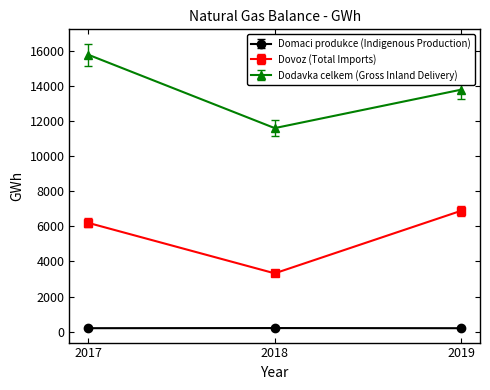

What is the difference between the maximum and second lowest values in the Dodavka celkem (Gross Inland Delivery) series?

1993